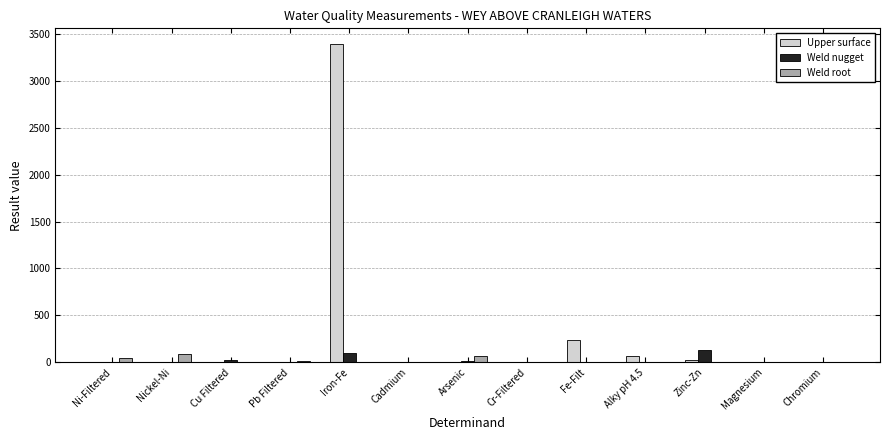

What is the maximum value for Upper surface?

3390.0